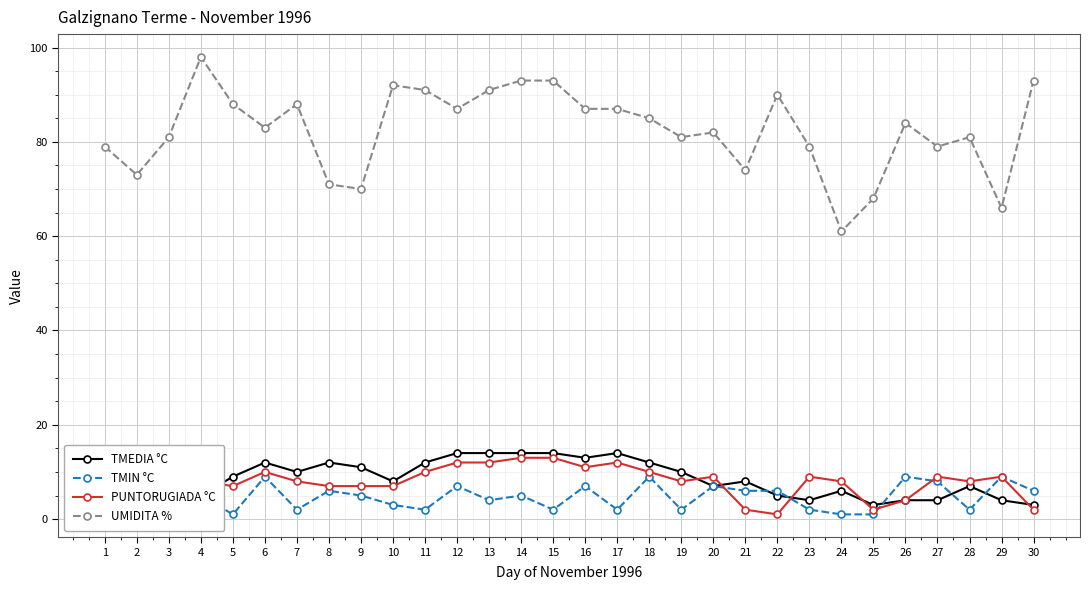

True or false: TMEDIA °C and UMIDITA % intersect in this chart.

False